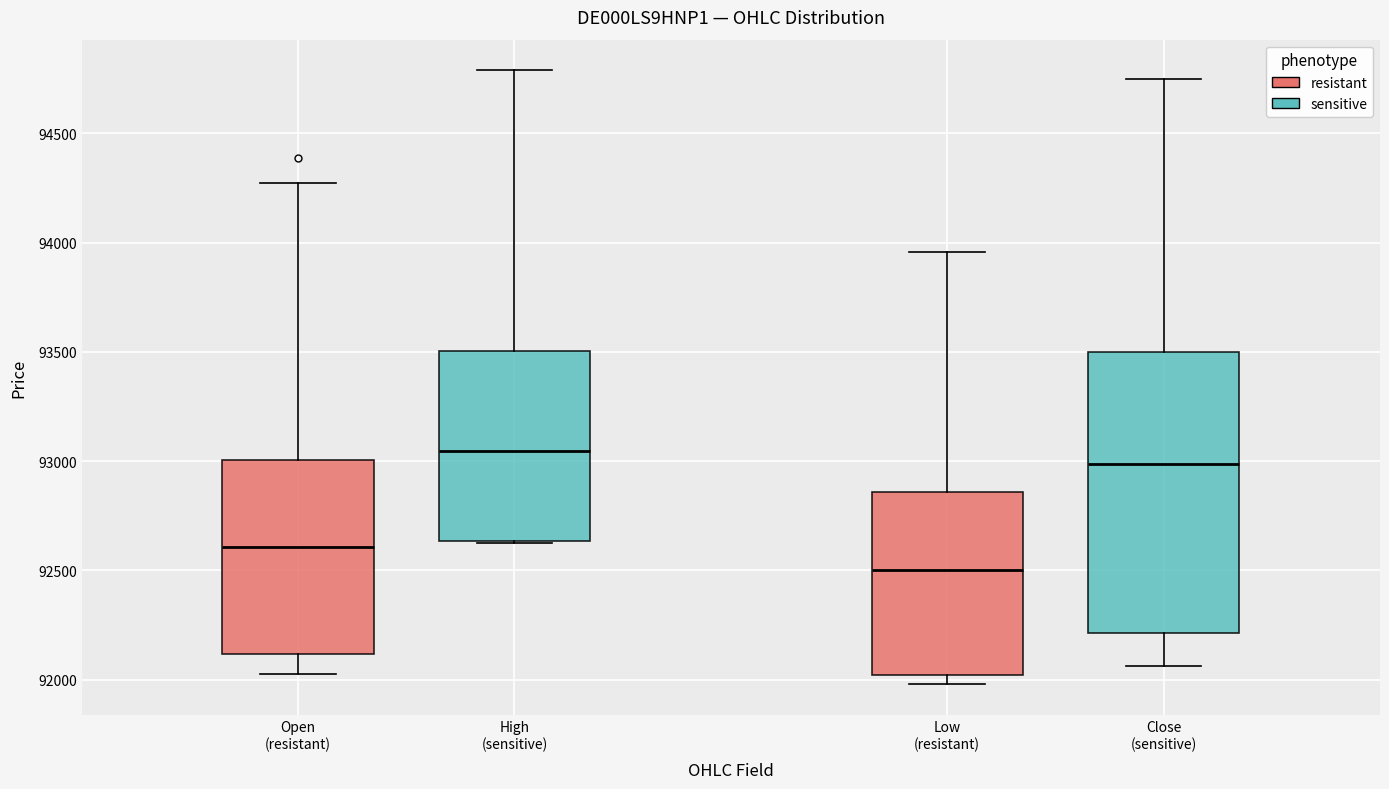

Reading left to right, read every box against the y-axis: the position of its median line, the range the box covers, and the ends of its whiskers. The values are not printed on the chart, so give them approximately, as read against the axis.

Open (resistant): median 92600, box 92100 to 93000, whiskers 92000 to 94250
High (sensitive): median 93050, box 92650 to 93500, whiskers 92650 to 94800
Low (resistant): median 92500, box 92000 to 92850, whiskers 92000 (just below the box's lower edge) to 93950
Close (sensitive): median 93000, box 92200 to 93500, whiskers 92050 to 94750